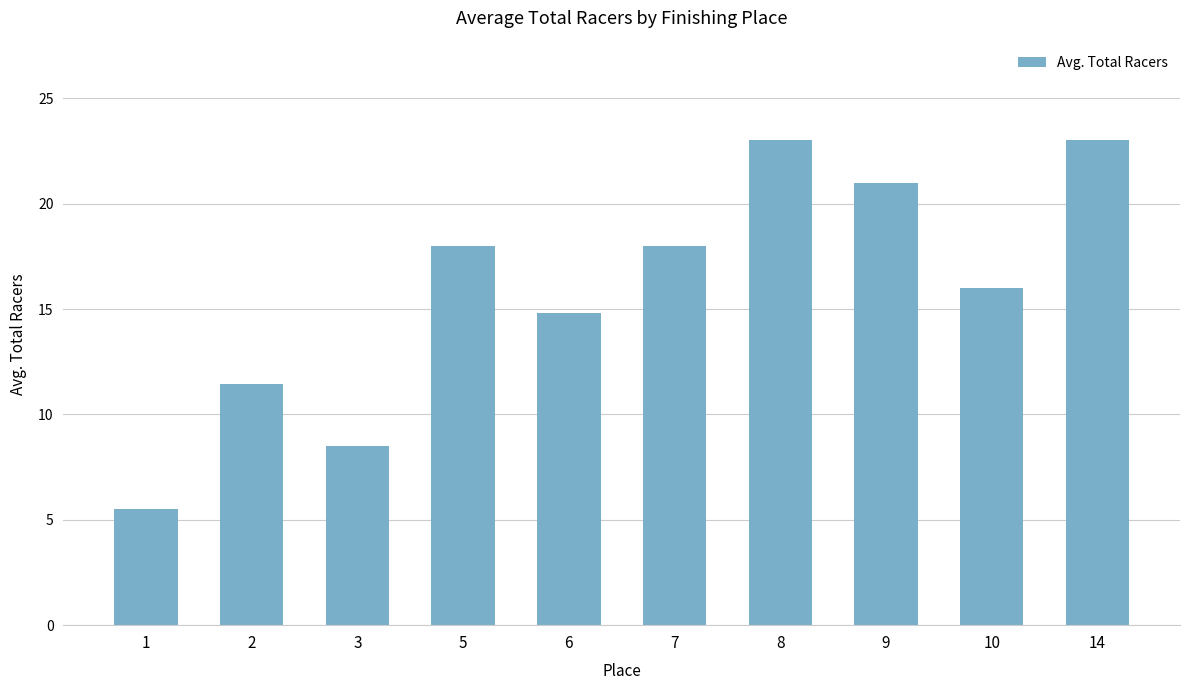

Reading left to right, what are all the values shown in this chart?

5.5	11.4	8.5	18.0	14.8	18.0	23.0	21.0	16.0	23.0